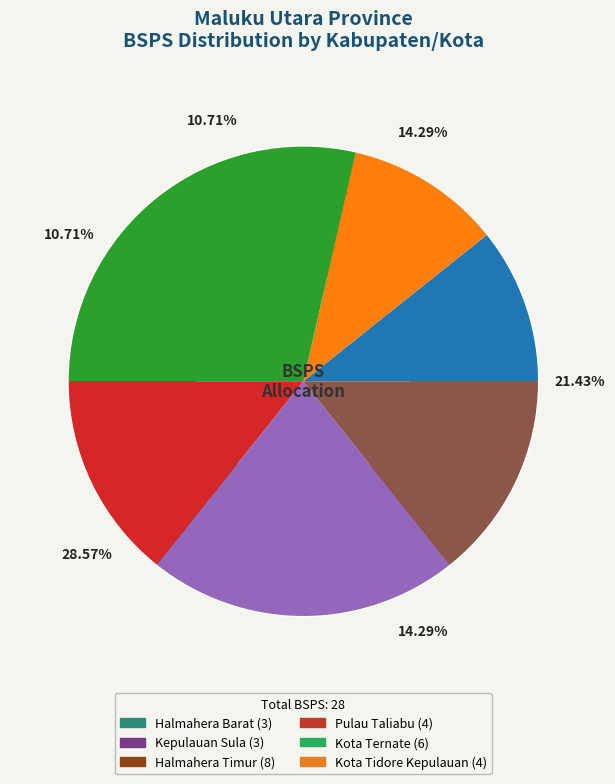

How many slices are in this pie chart?

10